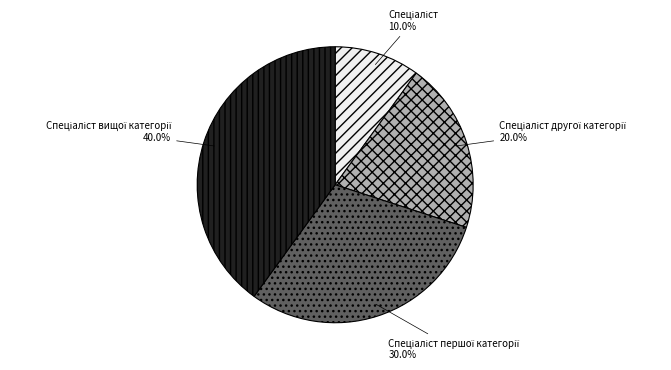

Is there a majority slice in this chart?

No